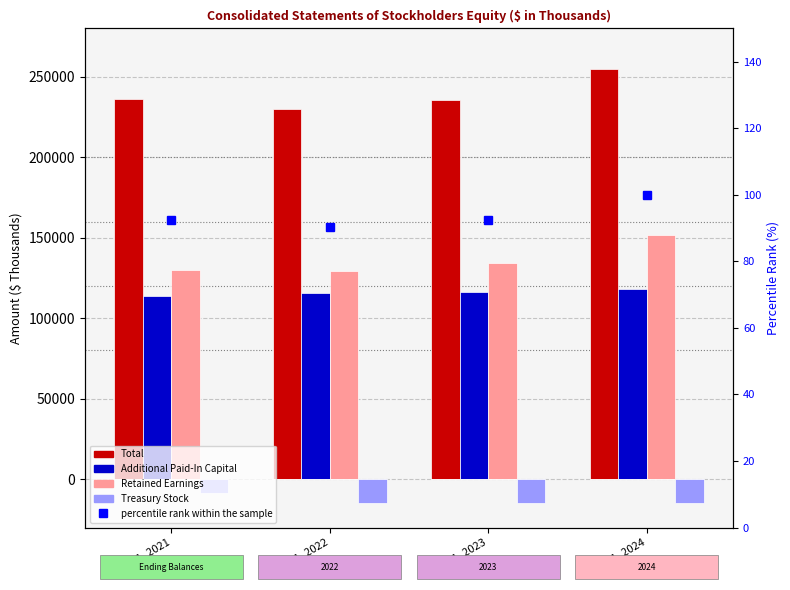

At which label does percentile rank within the sample reach its minimum?

Dec. 31, 2022